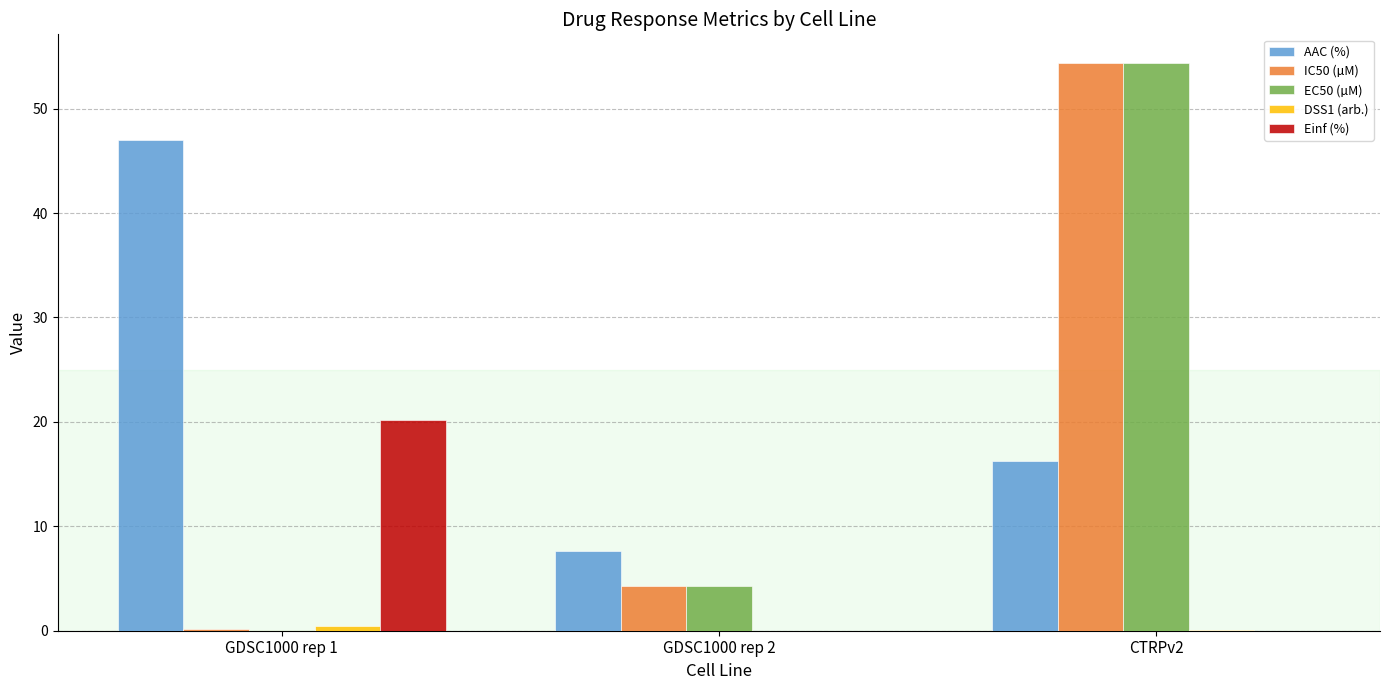

The IC50 (µM) series shows 54.4 at CTRPv2. True or false?

True